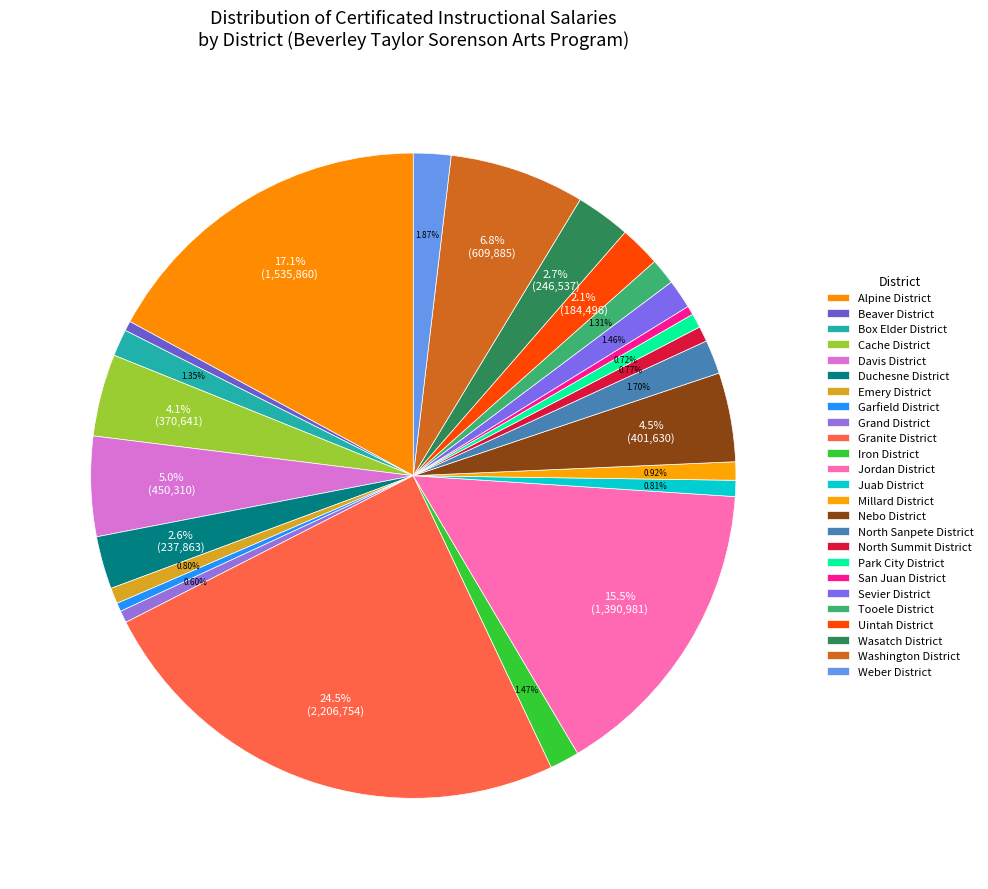

Does Beaver District represent more than half of the total?

No